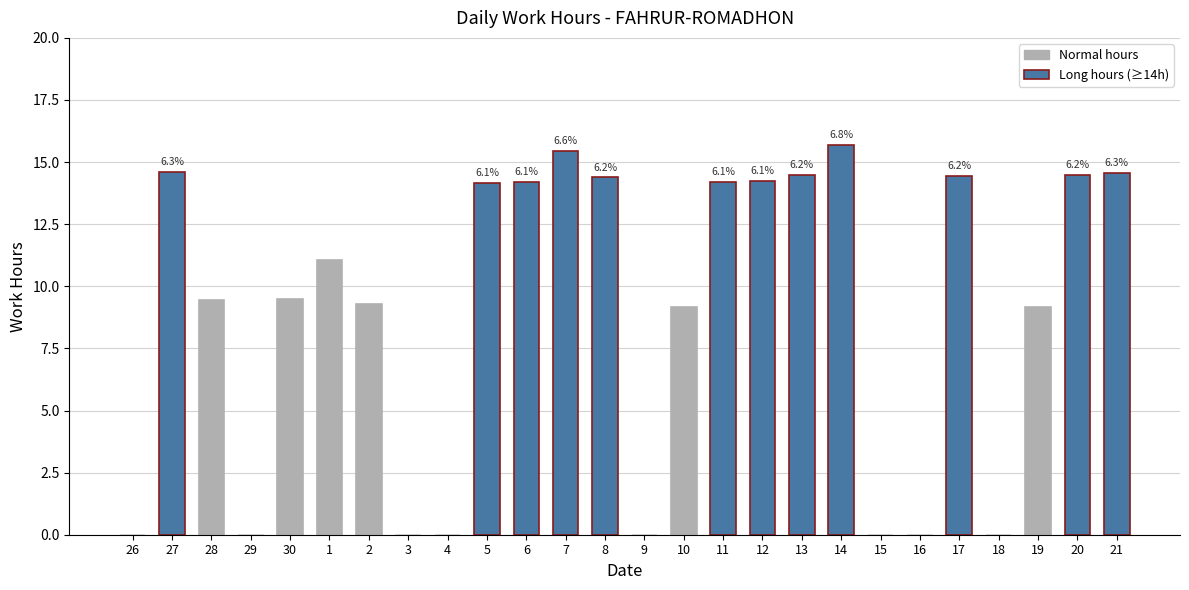

Between 28 and 4, which is larger?

28